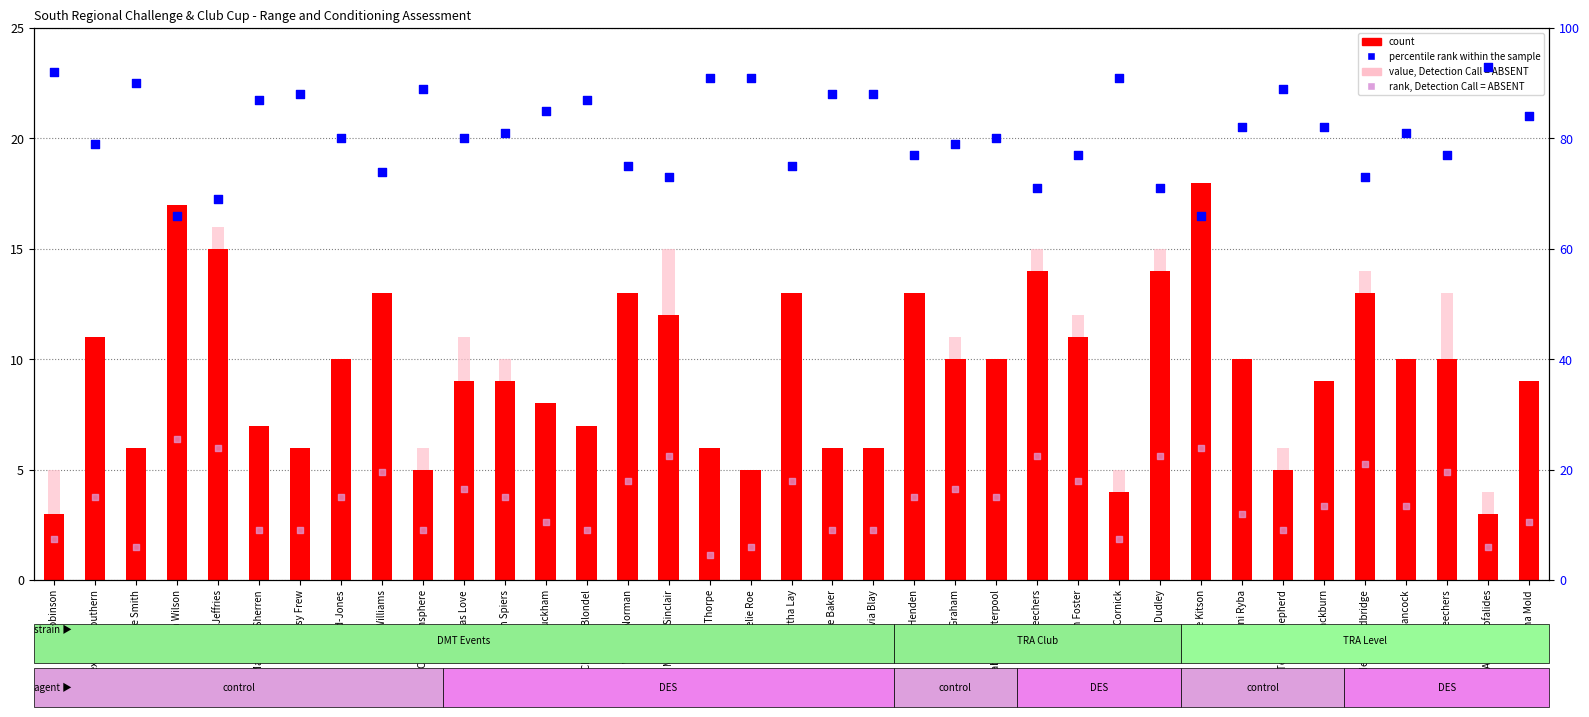

Is the value of value, Detection Call = ABSENT at Callie Beechers greater than the value of rank, Detection Call = ABSENT at Poppy Henden?

No